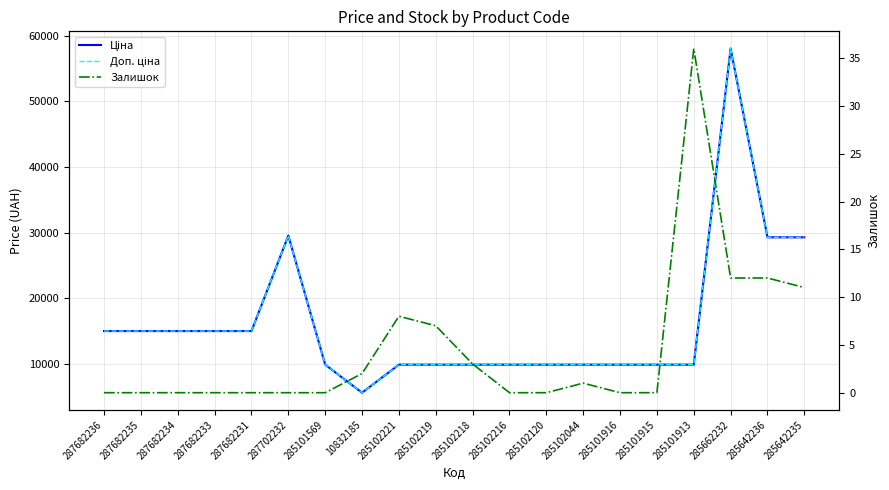

True or false: Ціна and Залишок intersect in this chart.

False